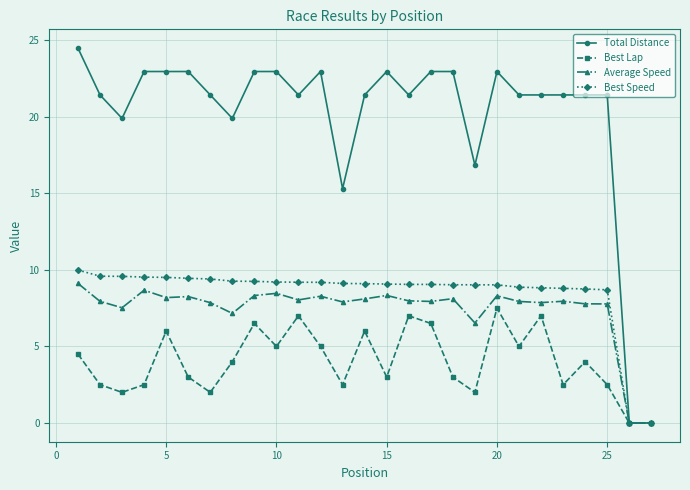

At how many categories does at least one series exceed 18?

23